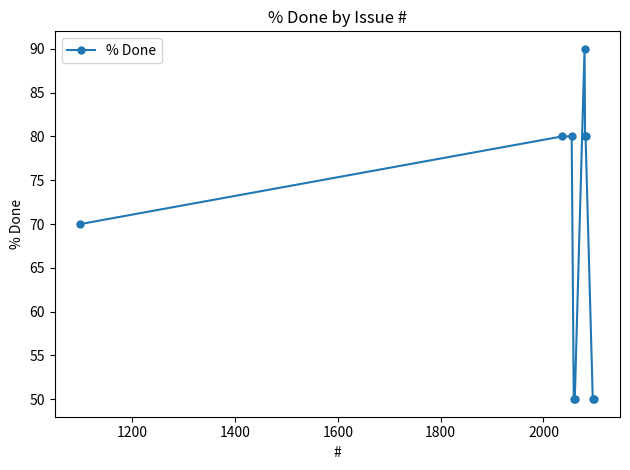

What is the maximum value shown in the chart?

90